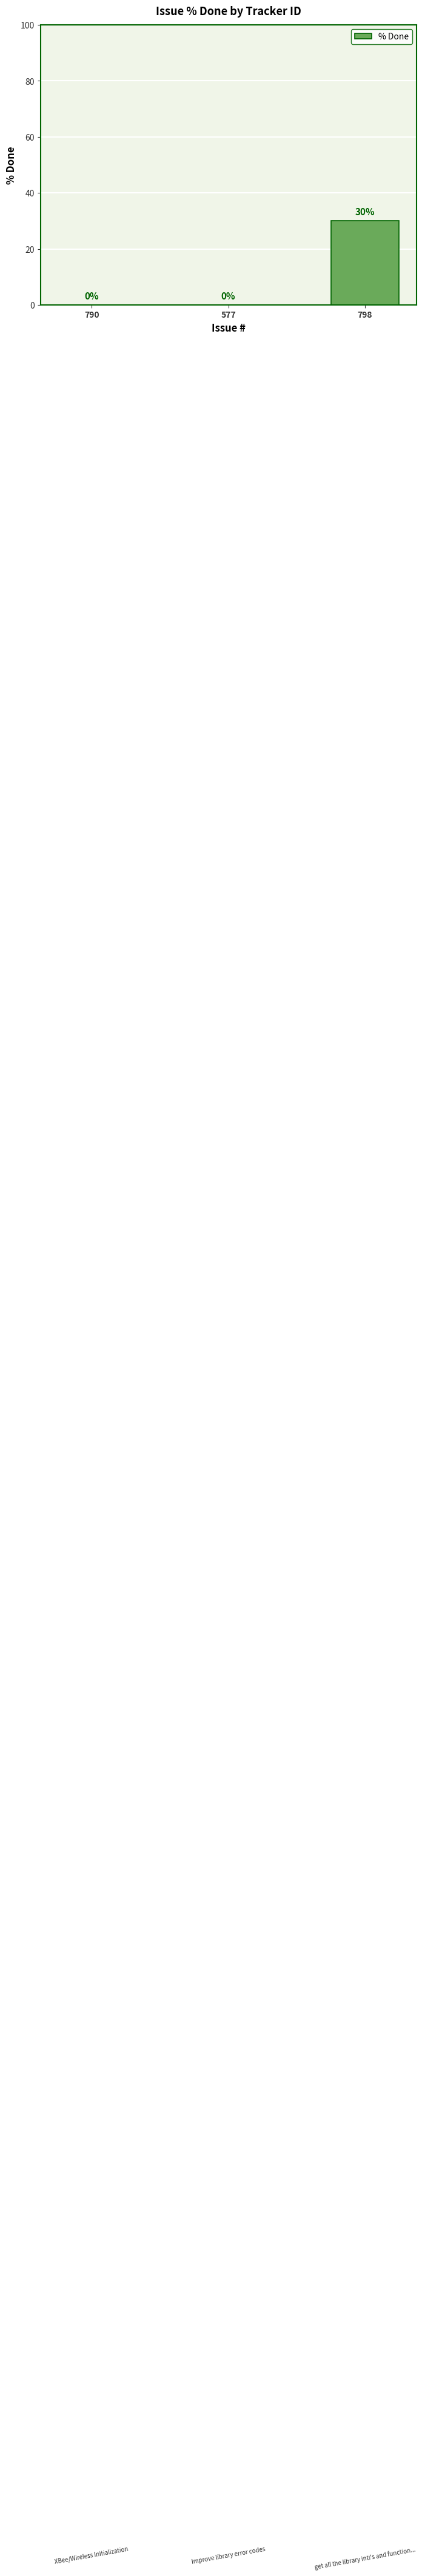

What value does the data have at 798, to the nearest 5?

30